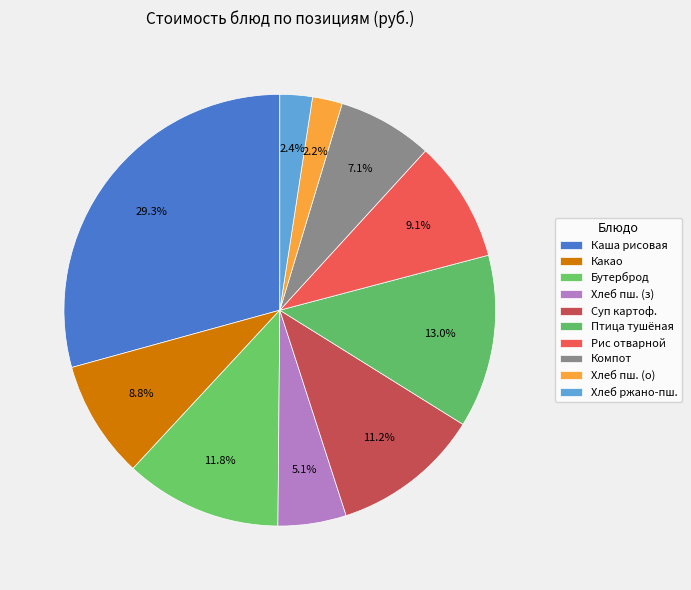

Count the number of slices in the pie.

10